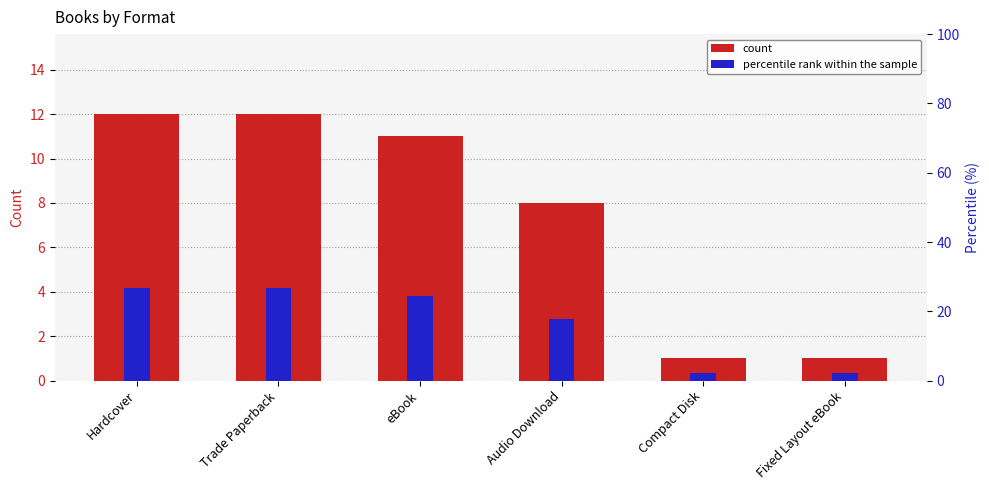

List the labels in order of percentile rank within the sample value, largest first.

Hardcover, Trade Paperback, eBook, Audio Download, Compact Disk, Fixed Layout eBook